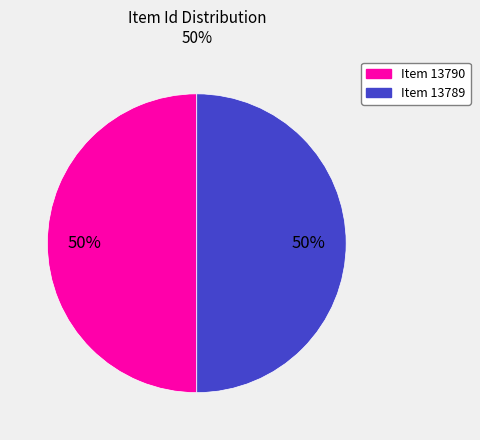

To the nearest percent, what portion does Item 13789 represent?

50%